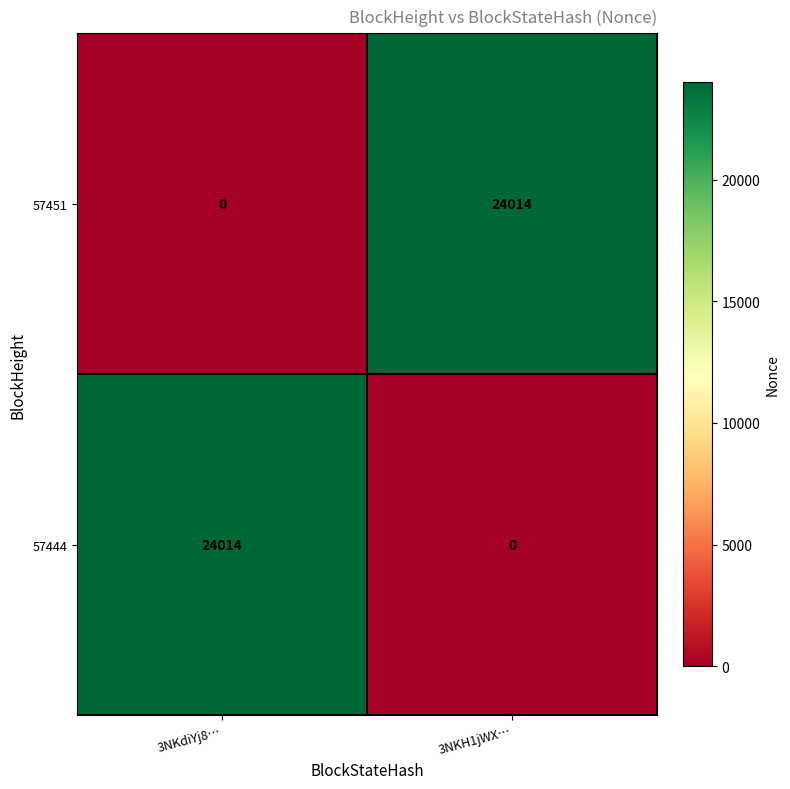

Reading left to right, extract all data points from this chart.

57451: 0	24014
57444: 24014	0